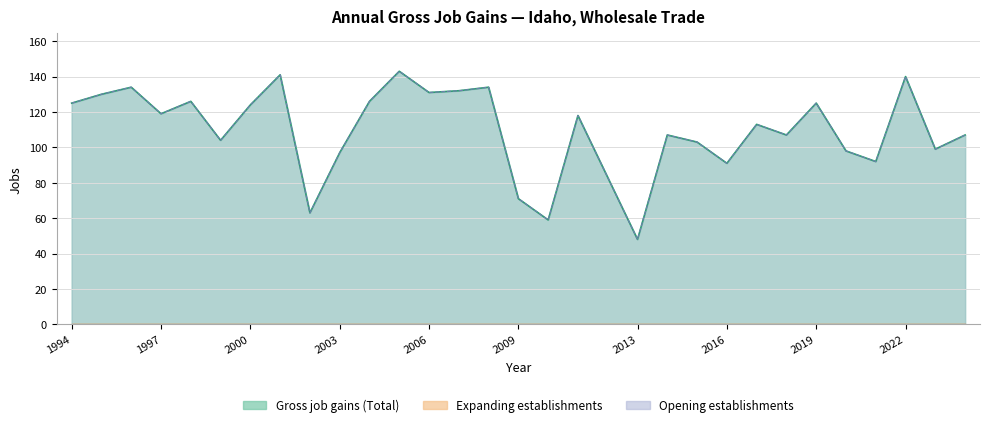

Which series has the largest total across all categories?

Gross job gains (Total)